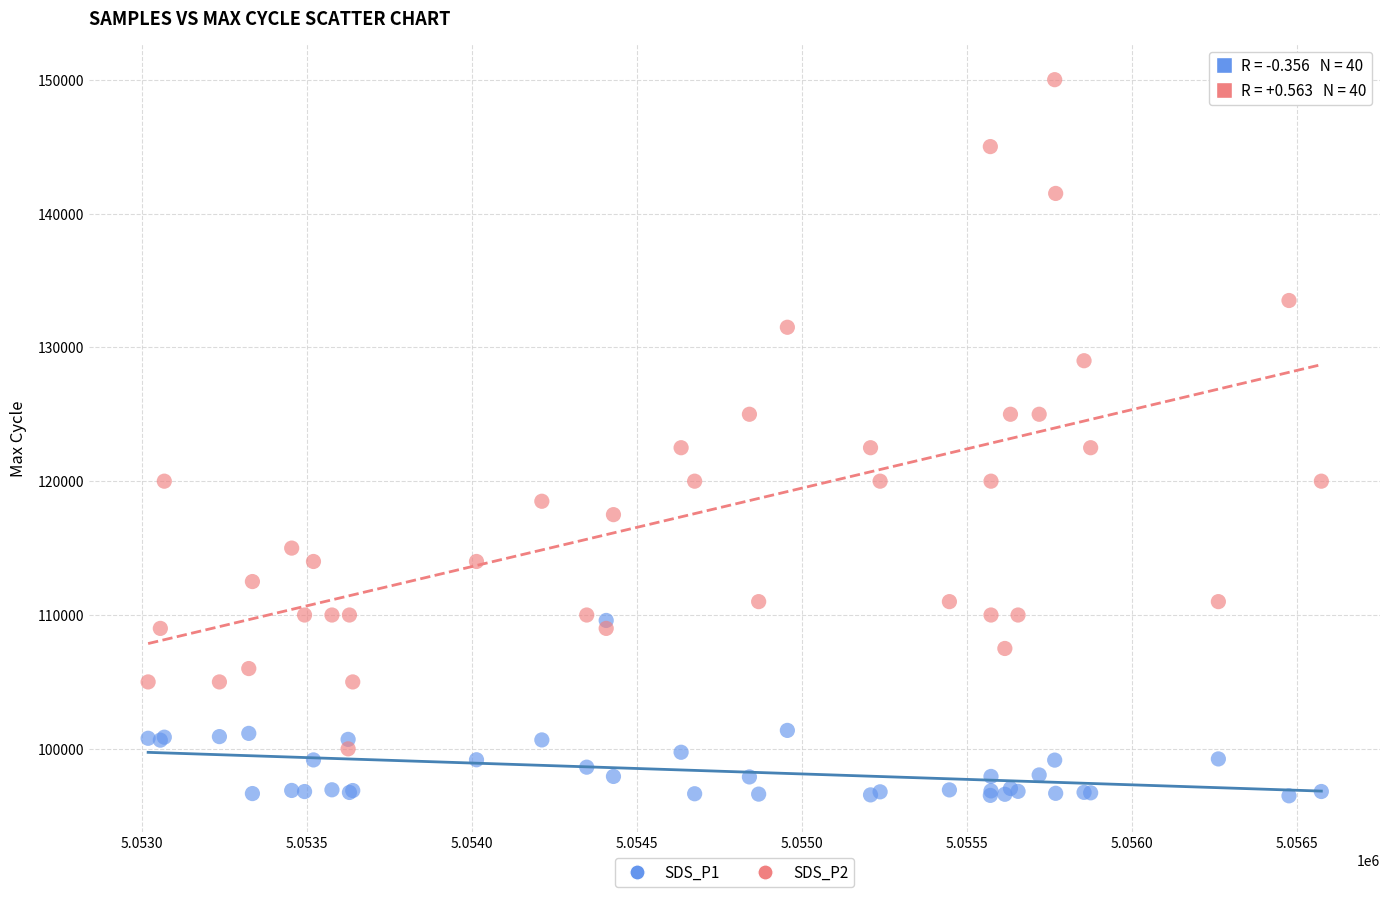

Which series contains the highest Y value?

SDS_P2